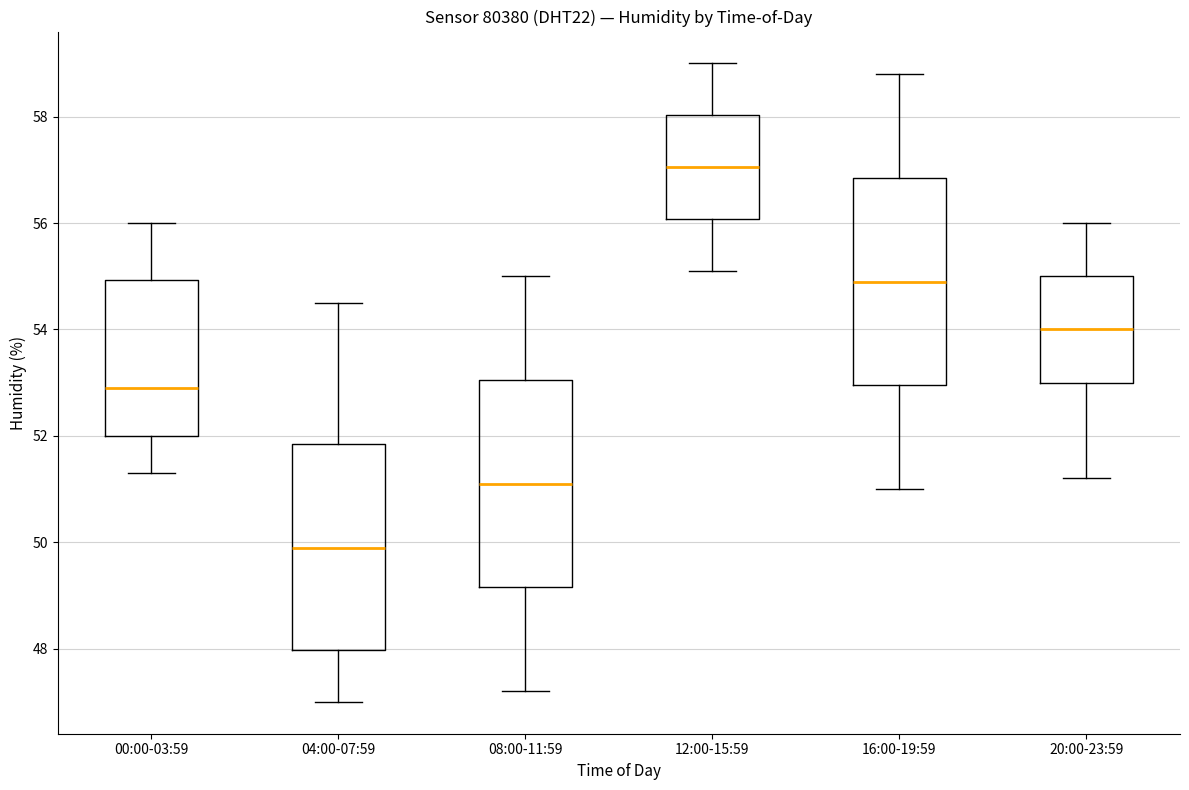

Reading left to right, read every box against the y-axis: the position of its median line, the range the box covers, and the ends of its whiskers. The values are not printed on the chart, so give them approximately, as read against the axis.

00:00-03:59: median 53.0, box 52.0 to 55.0, whiskers 51.4 to 56.0
04:00-07:59: median 50.0, box 48.0 to 51.8, whiskers 47.0 to 54.6
08:00-11:59: median 51.2, box 49.2 to 53.0, whiskers 47.2 to 55.0
12:00-15:59: median 57.0, box 56.0 to 58.0, whiskers 55.2 to 59.0
16:00-19:59: median 55.0, box 53.0 to 56.8, whiskers 51.0 to 58.8
20:00-23:59: median 54.0, box 53.0 to 55.0, whiskers 51.2 to 56.0